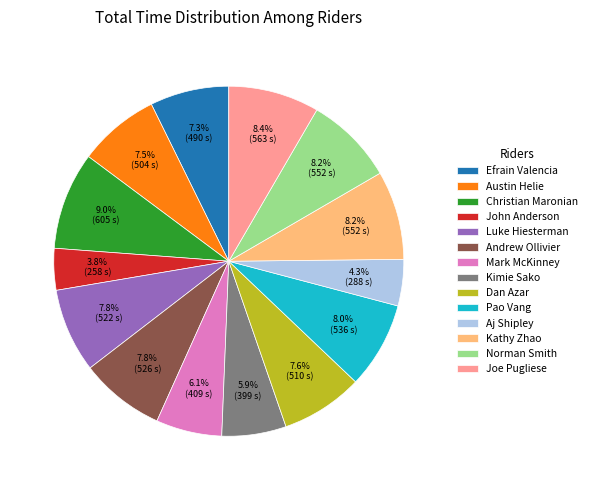

Which category has the biggest portion of the pie?

Christian Maronian